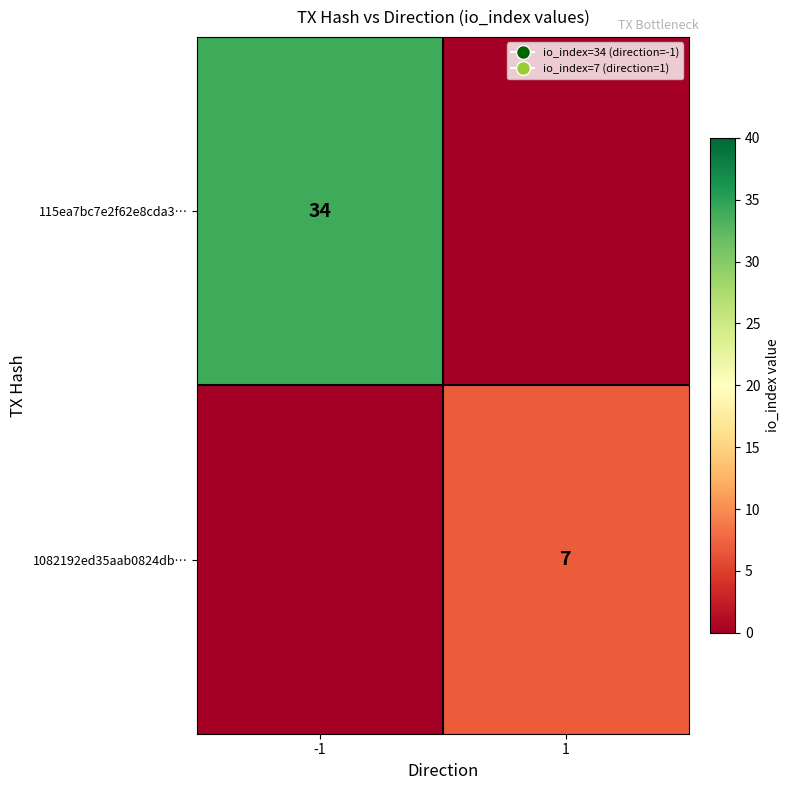

The value of 115ea7bc7e2f62e8cda3… at -1 is 60. True or false?

False